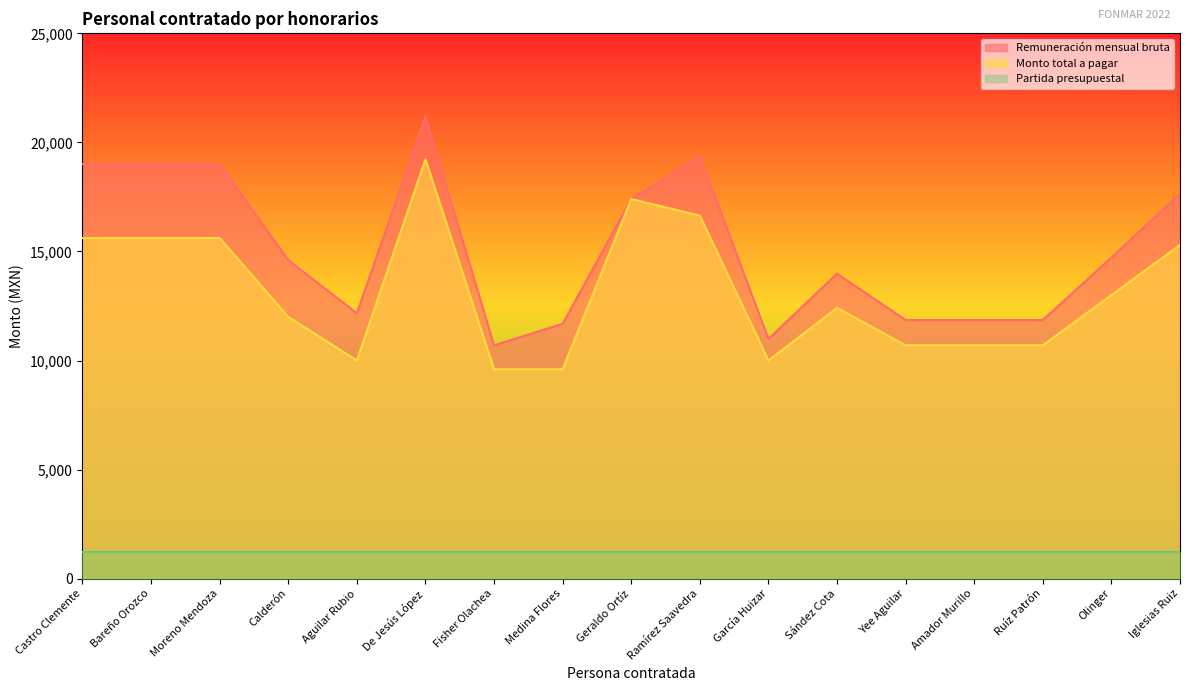

True or false: Monto total a pagar has more than 2 interior local peaks.

True